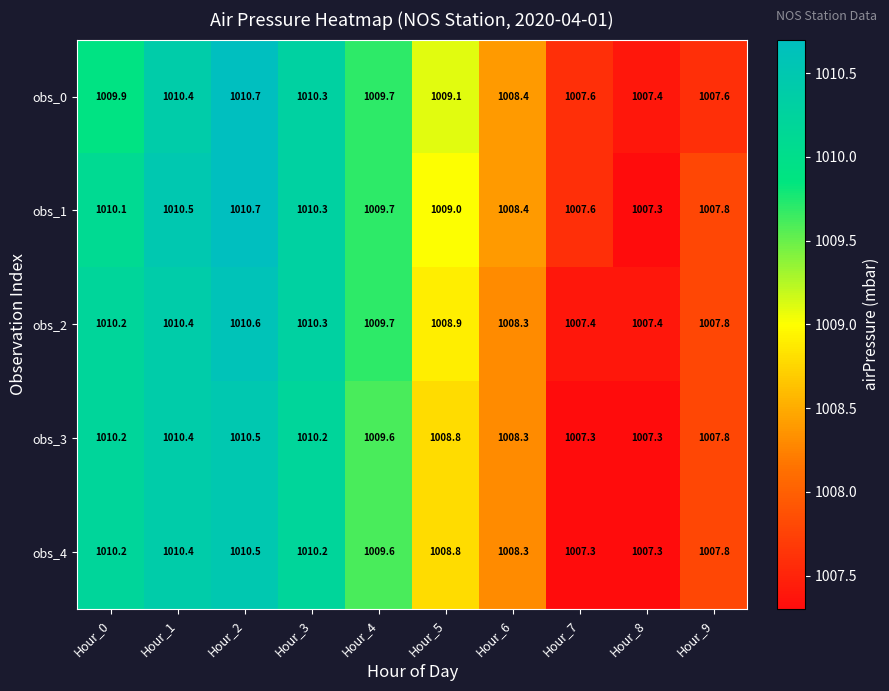

At how many categories does at least one series exceed 1007?

10